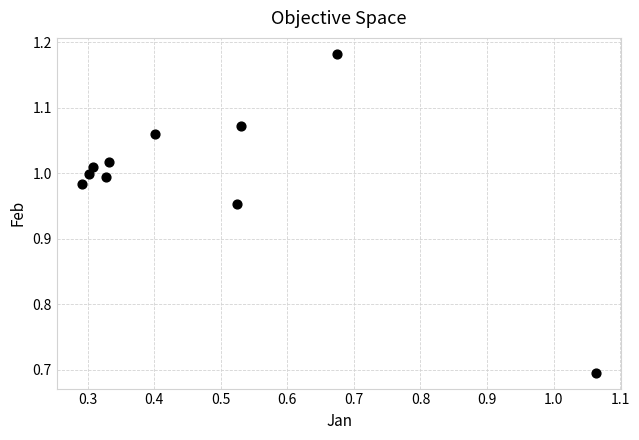

What Y value in the scatter plot is closest to 0?

0.7